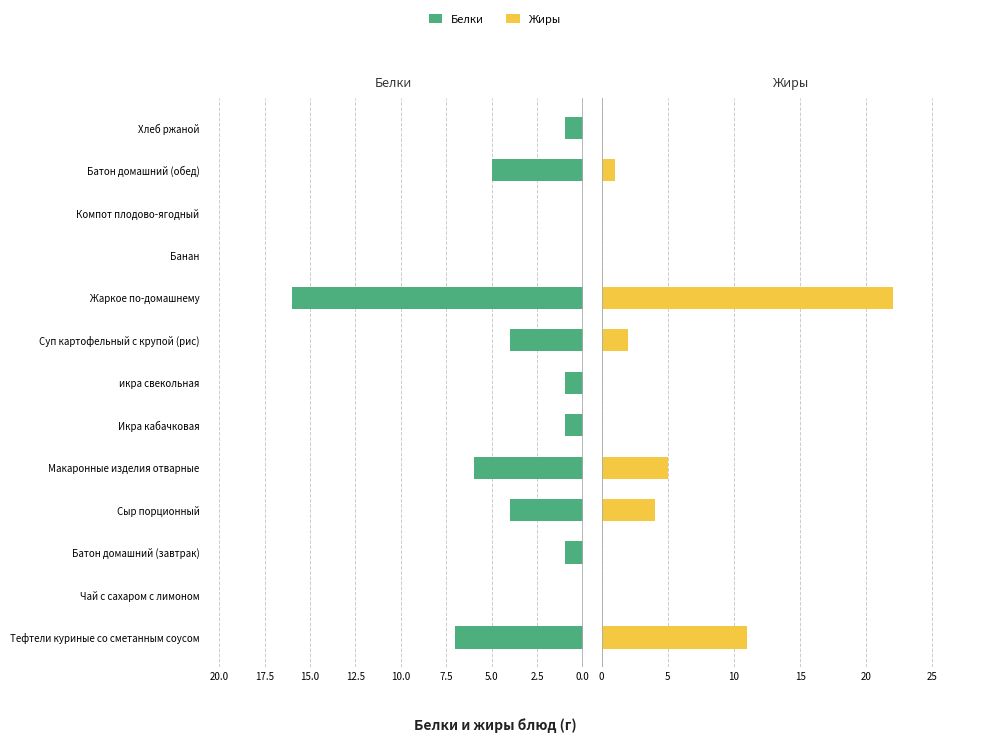

How many groups of bars are there?

13